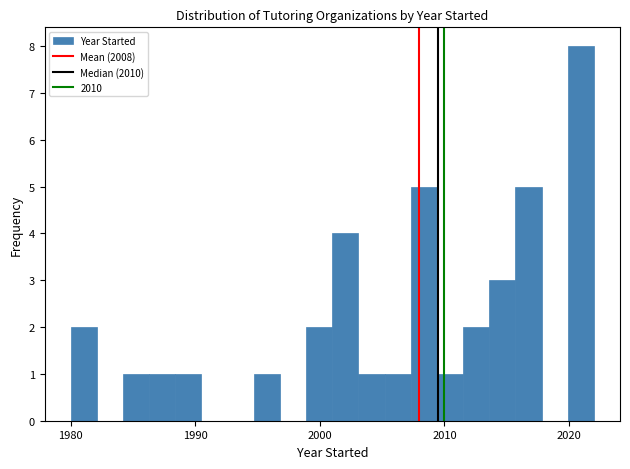

Around what value on the x-axis is the tallest bar? Give the approximate position of its centre, as read against the axis.

2021